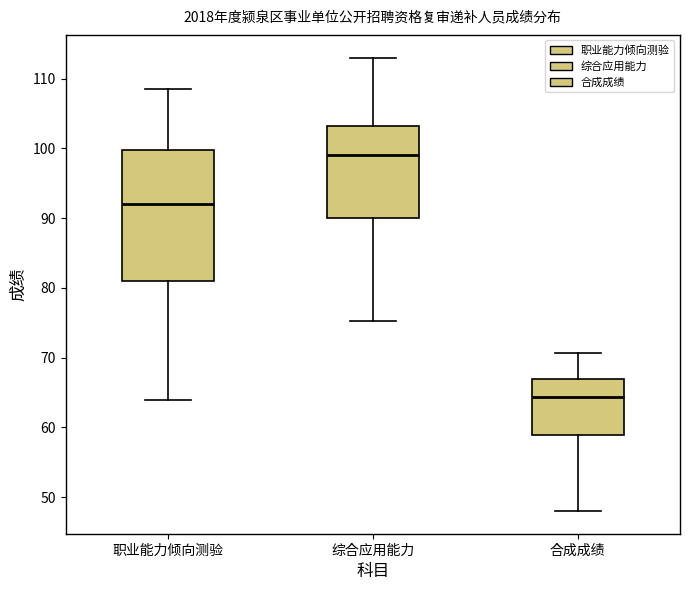

Reading left to right, transcribe this box plot: for each box, give where its median line is, the range the box spans, and where its two whiskers end, as read against the y-axis. The values are not printed on the chart, so give them approximately, as read against the axis.

职业能力倾向测验: median 92, box 81 to 100, whiskers 64 to 109
综合应用能力: median 99, box 90 to 103, whiskers 75 to 113
合成成绩: median 64, box 59 to 67, whiskers 48 to 71